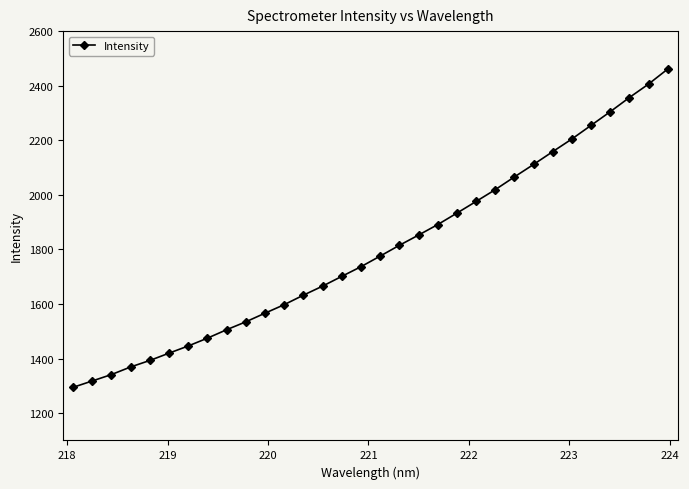

What is the smallest value displayed?

1294.7